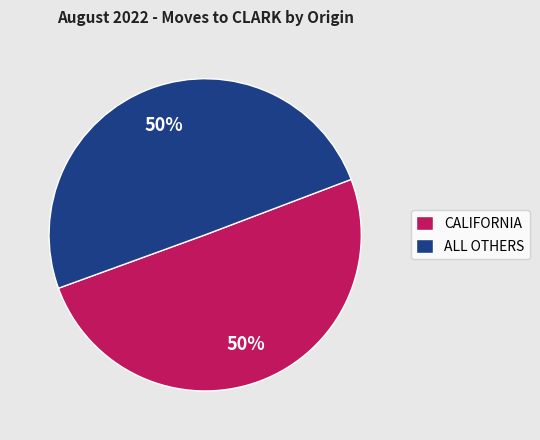

What is the ratio of the value at ALL OTHERS to the value at CALIFORNIA?

1.0